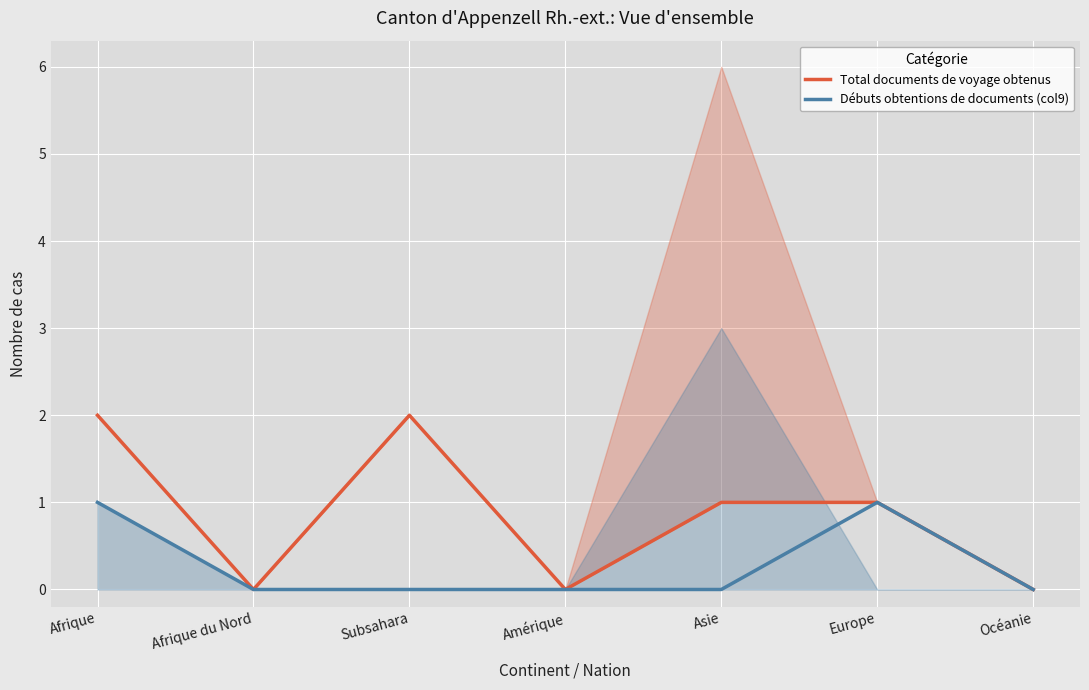

What position from the right is Afrique?

7